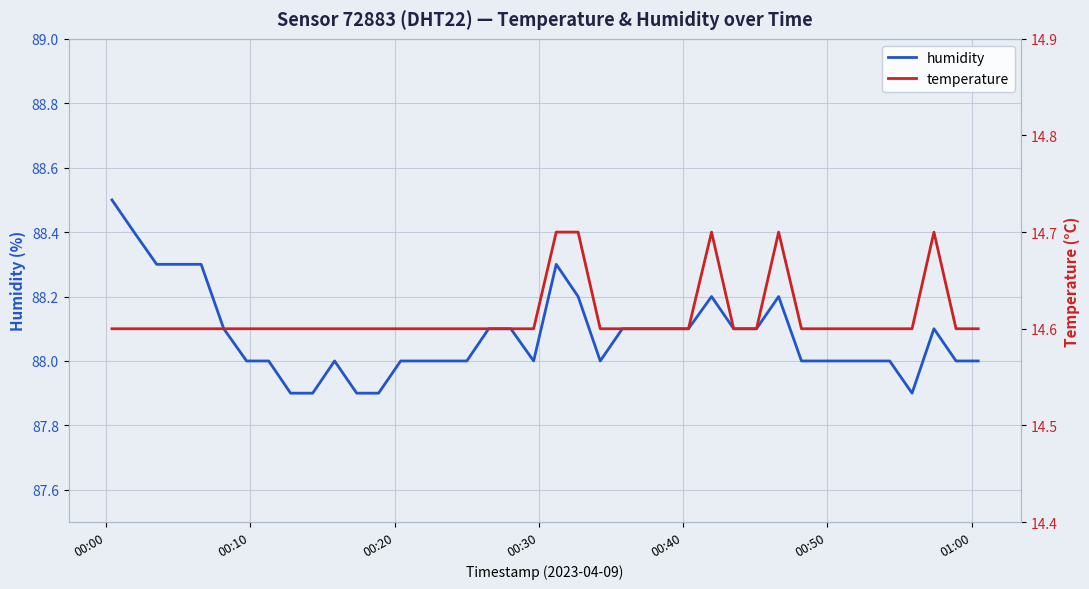

Count the temperature values in the range 14 to 15.

40